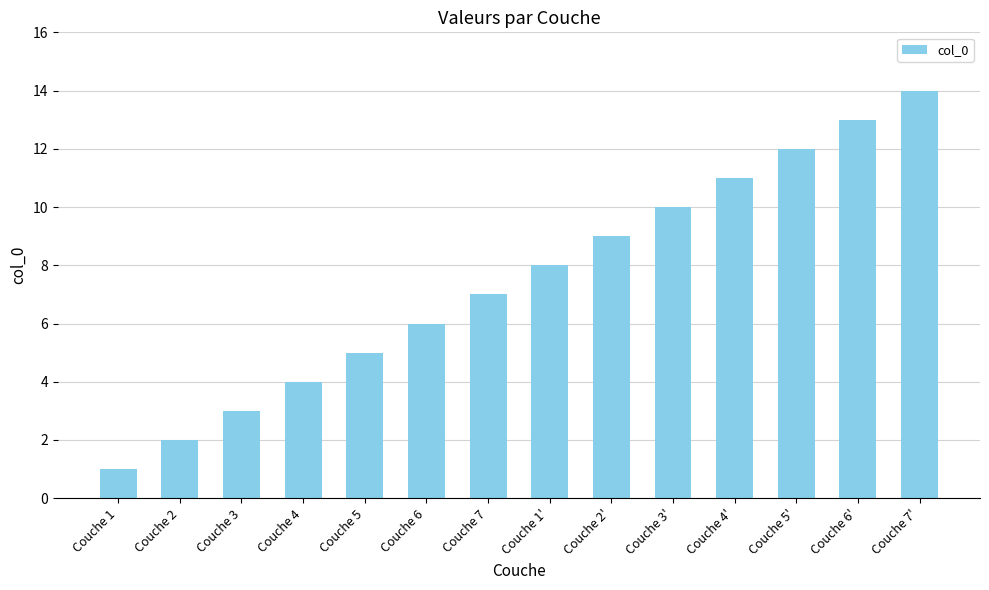

What is the label of the 3rd bar from the right?

Couche 5'